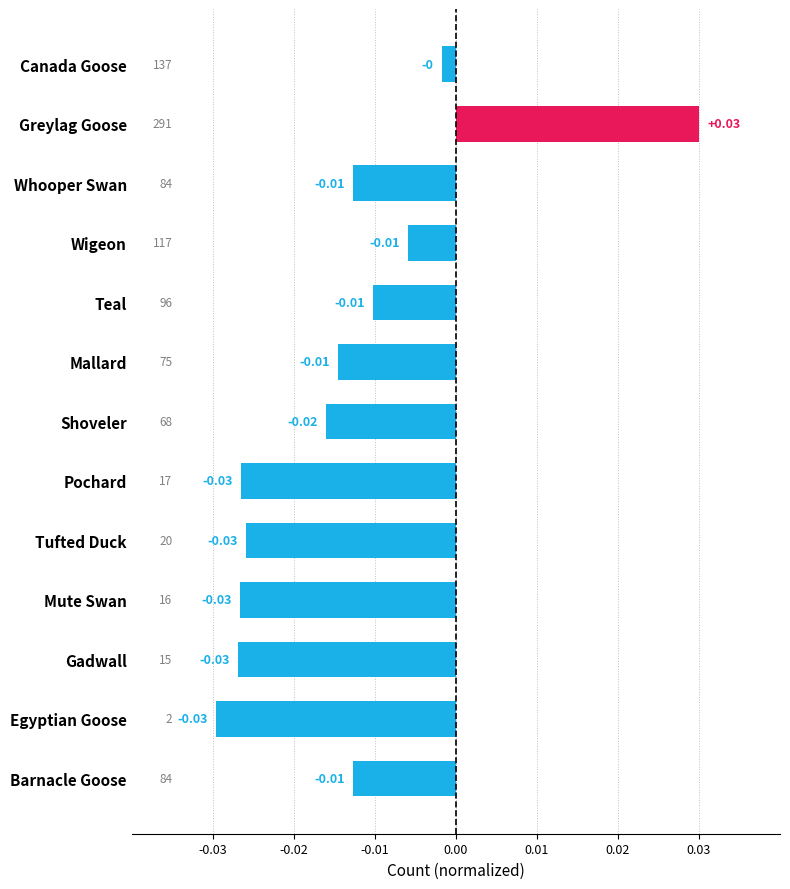

What is the label of the 12th bar from the top?

Egyptian Goose